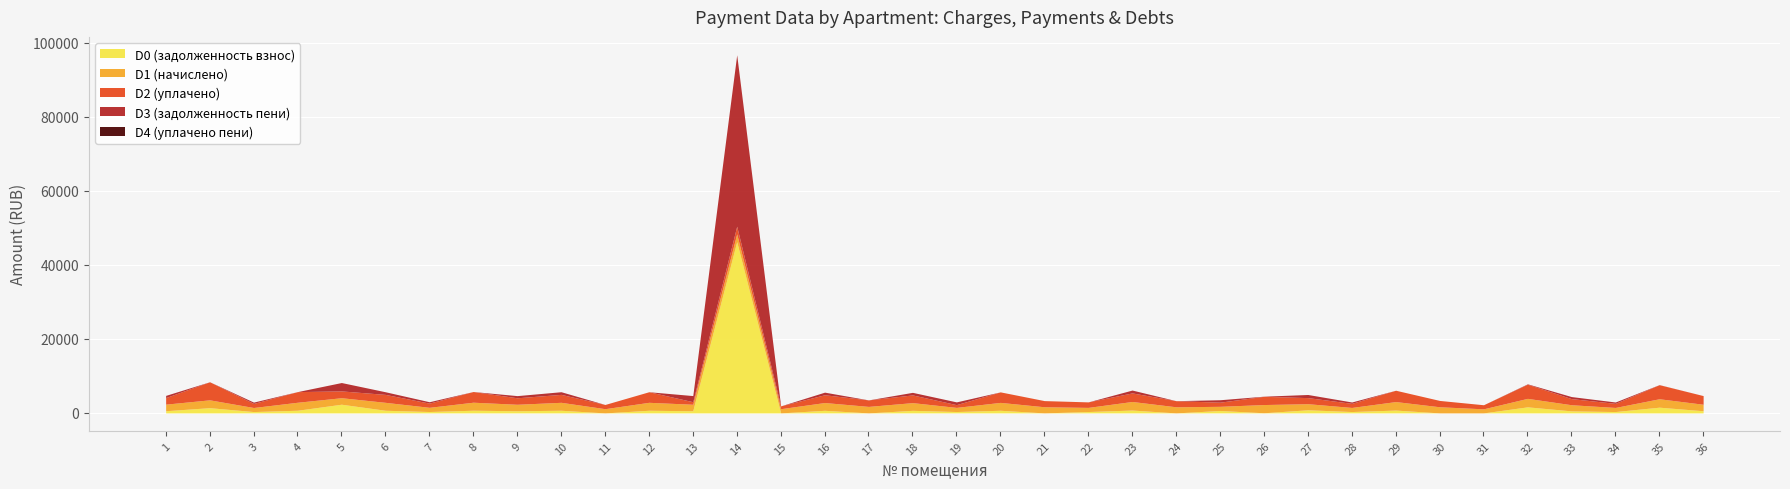

Where is D3 (задолженность пени) nearest to the value 23161?

5